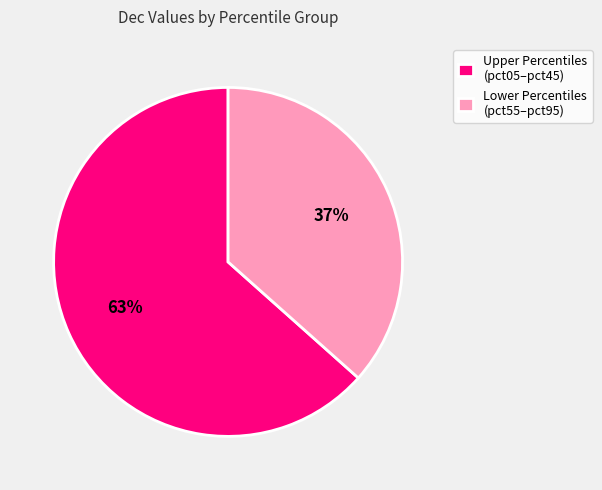

To the nearest percent, what portion does Upper Percentiles (pct05–pct45) represent?

63%